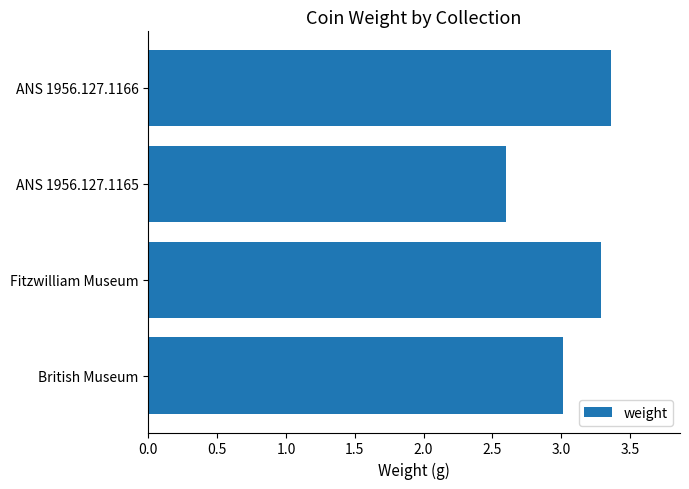

What is the average value?

3.1